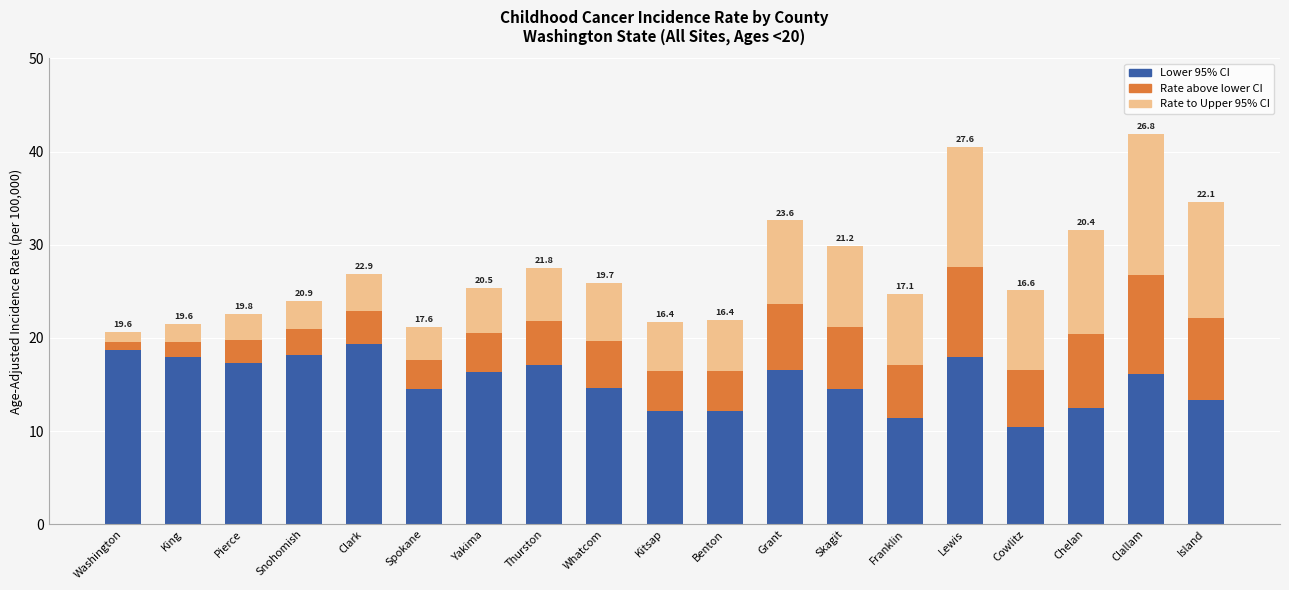

What value does the Lower 95% CI series have at Cowlitz?

10.4